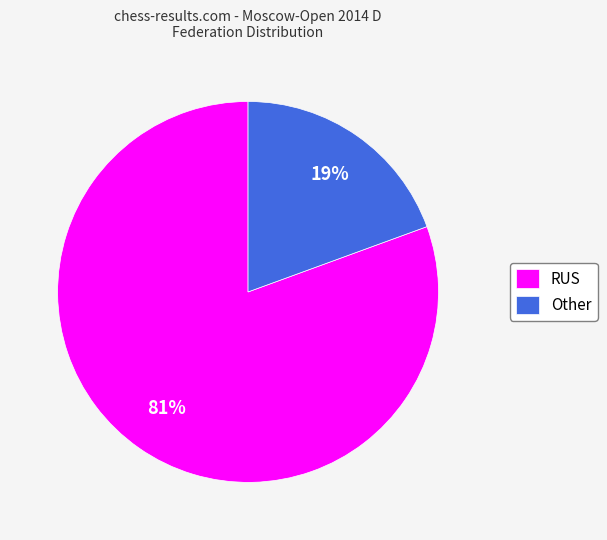

Is it true that Other is 7% of the pie?

False